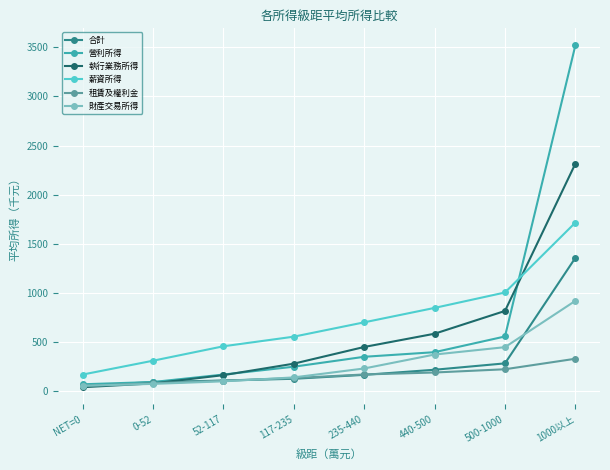

At which category is the sum across all series the highest?

1000以上